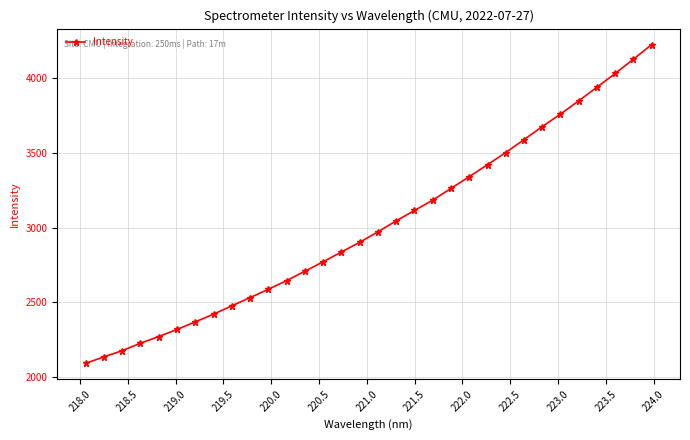

What is the difference between the second highest and second lowest values?

1986.0